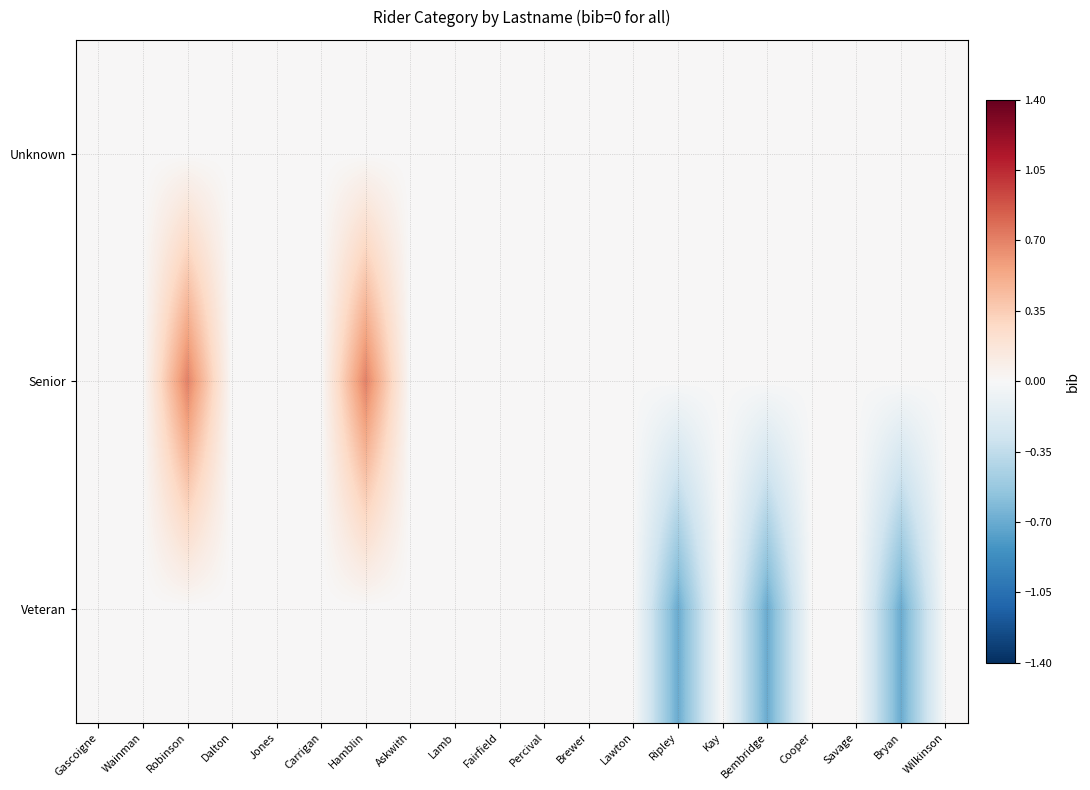

Rank the series at Ripley from lowest to highest value.

Veteran, Unknown, Senior